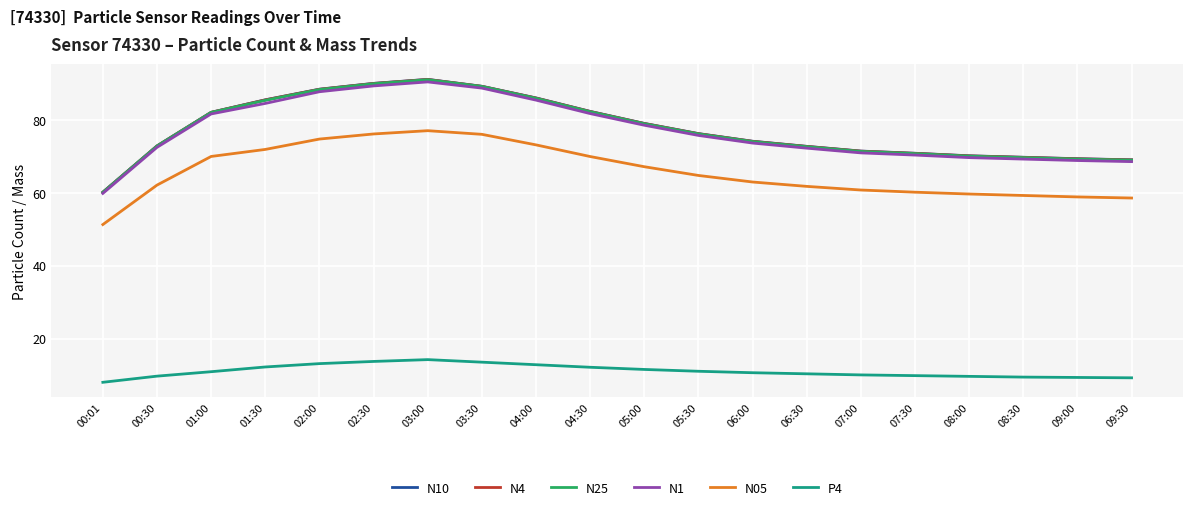

How many lines are shown in the chart?

6